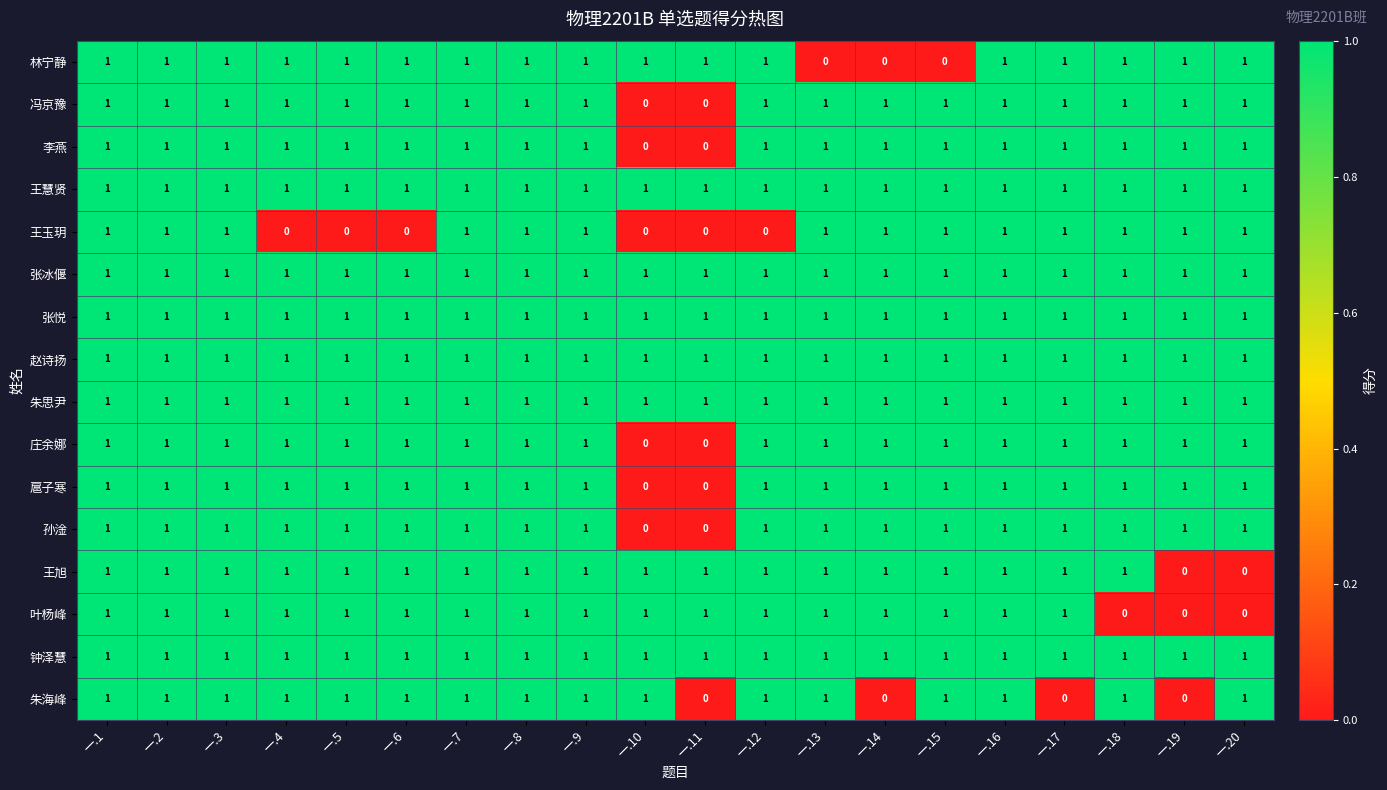

What is the sum of all 林宁静 values?

17